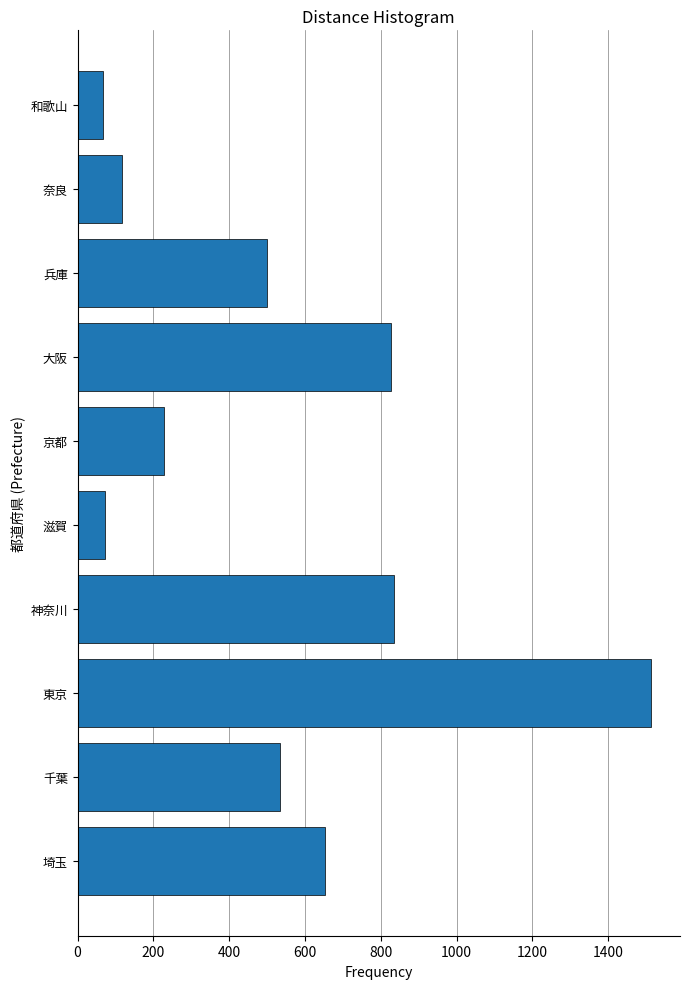

Reading top to bottom, what are all the values shown in this chart?

66	116	500	826	228	73	835	1514	534	654